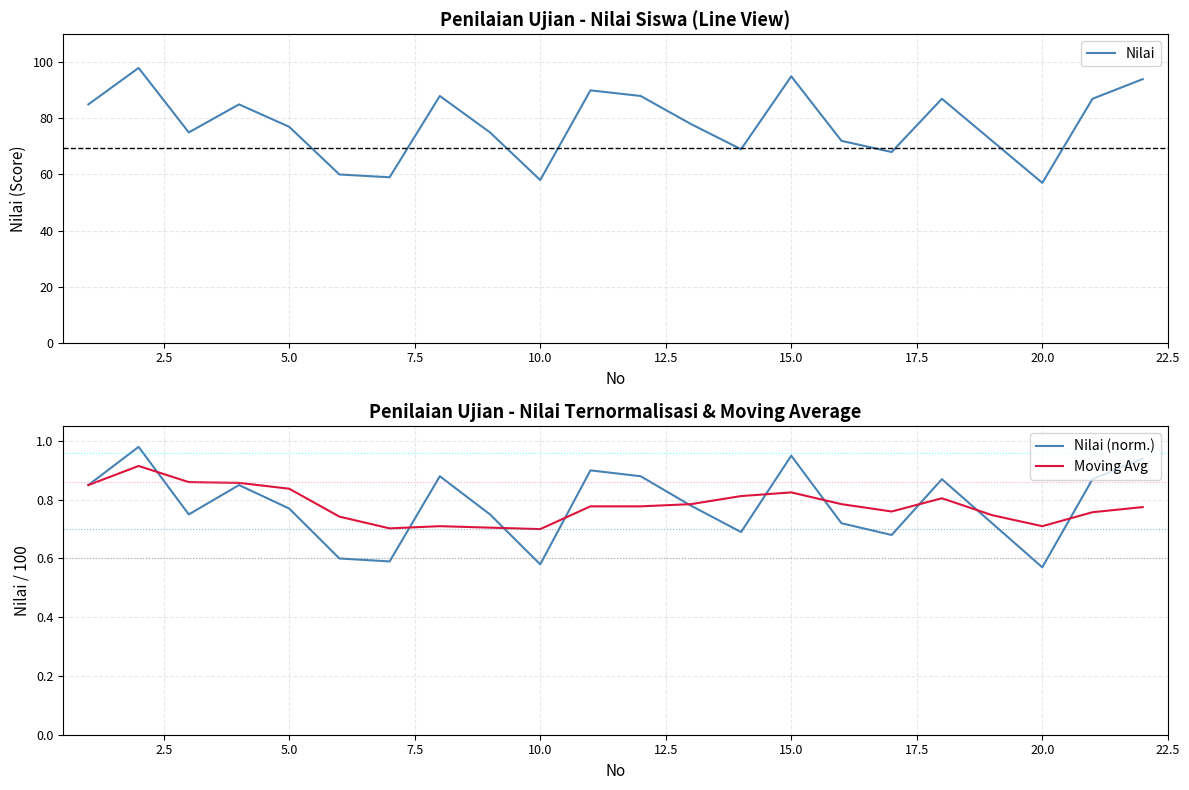

The value of Moving Avg at 5.0 is 0.2. True or false?

False